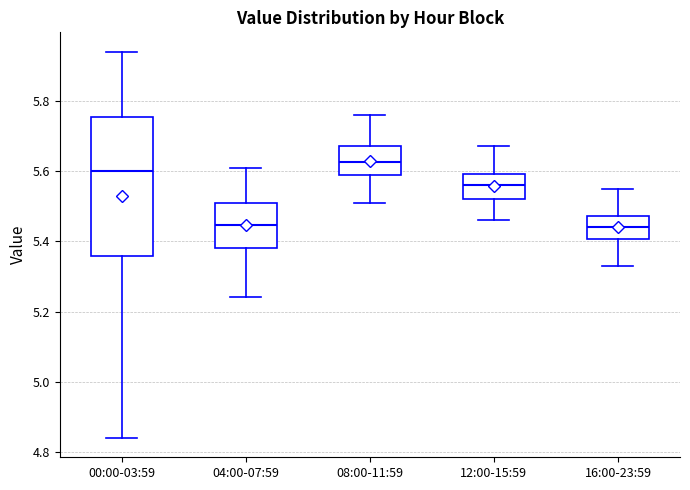

Reading left to right, transcribe this box plot: for each box, give where its median line is, the range the box spans, and where its two whiskers end, as read against the y-axis. The values are not printed on the chart, so give them approximately, as read against the axis.

00:00-03:59: median 5.60, box 5.36 to 5.76, whiskers 4.84 to 5.94
04:00-07:59: median 5.44, box 5.38 to 5.52, whiskers 5.24 to 5.62
08:00-11:59: median 5.62, box 5.58 to 5.68, whiskers 5.52 to 5.76
12:00-15:59: median 5.56, box 5.52 to 5.60, whiskers 5.46 to 5.68
16:00-23:59: median 5.44, box 5.40 to 5.48, whiskers 5.34 to 5.56